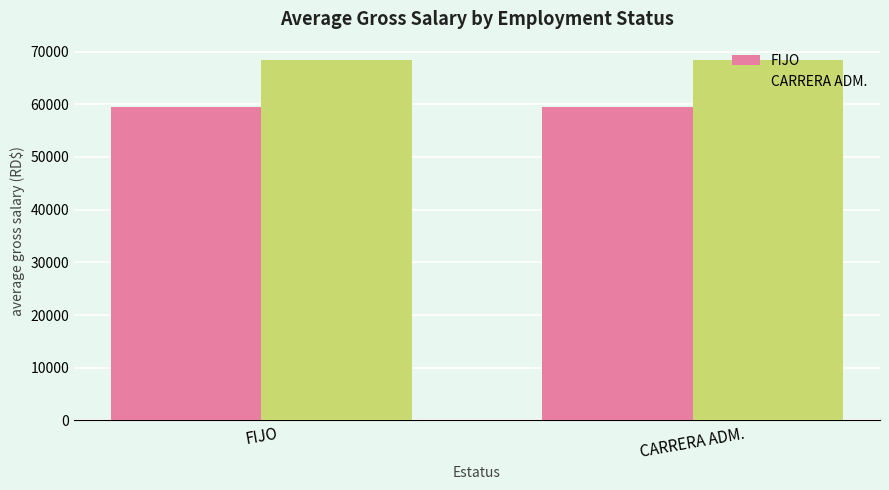

What is the value of the CARRERA ADM. bar at the 1st from the left?

68444.4